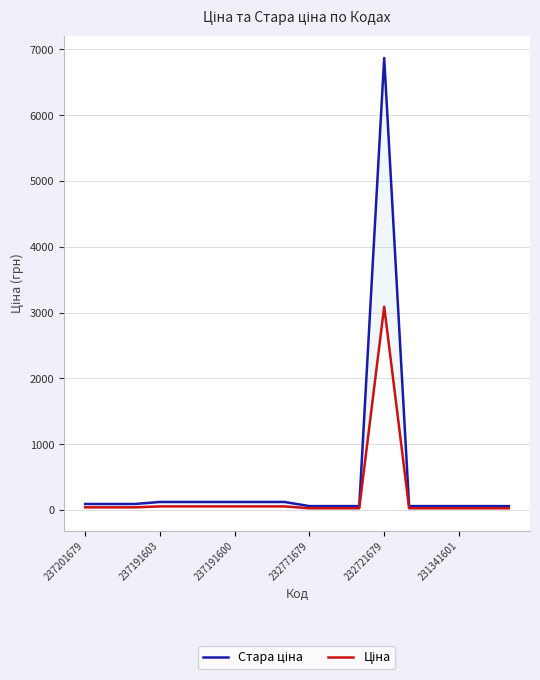

Does the chart have visible grid lines?

Yes